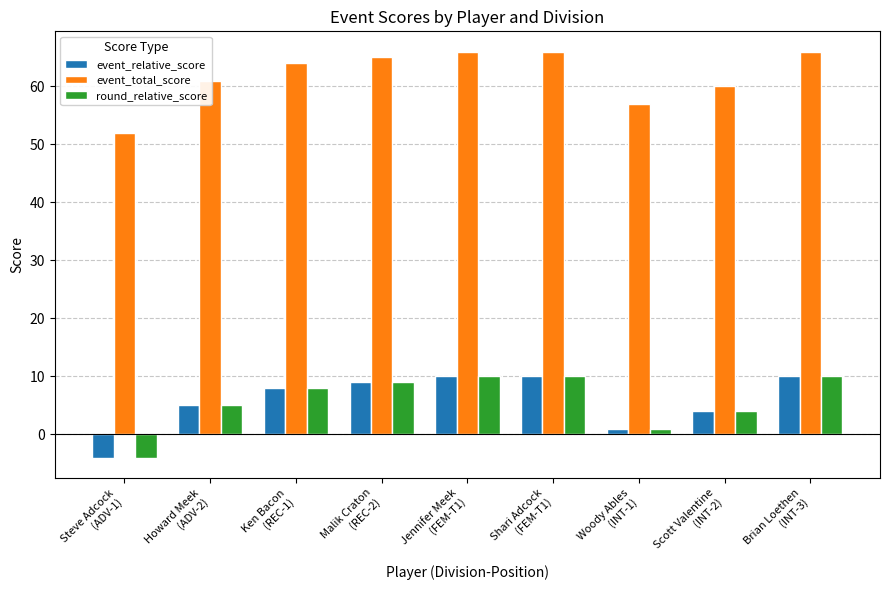

What is the average value of the event_relative_score series?

6